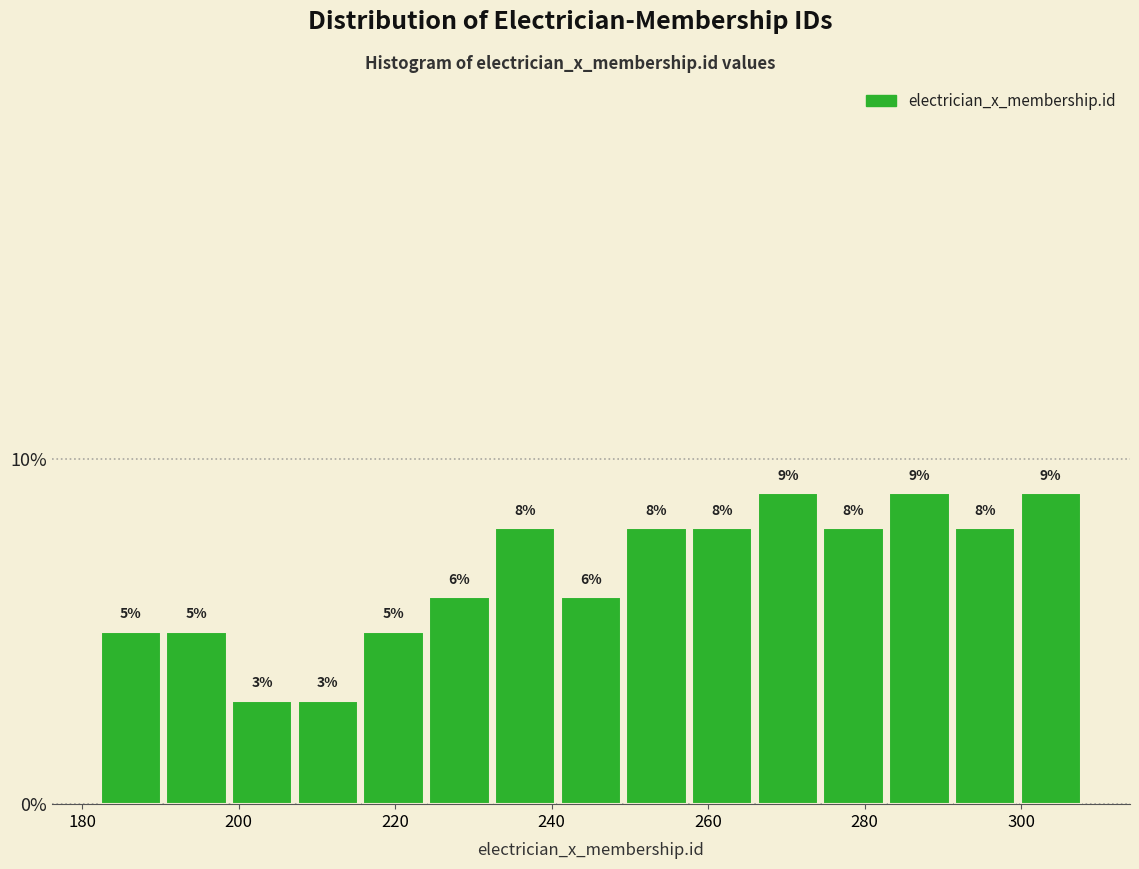

Reading left to right, transcribe this chart: for each bar, give the range it covers on the x-axis and its height. The bar edges are not printed on the chart, so give them approximately, as read against the axis.

182.0 to 190.4: 5
190.4 to 198.8: 5
198.8 to 207.2: 3
207.2 to 215.6: 3
215.6 to 224.0: 5
224.0 to 232.4: 6
232.4 to 240.8: 8
240.8 to 249.2: 6
249.2 to 257.6: 8
257.6 to 266.0: 8
266.0 to 274.4: 9
274.4 to 282.8: 8
282.8 to 291.2: 9
291.2 to 299.6: 8
299.6 to 308.0: 9